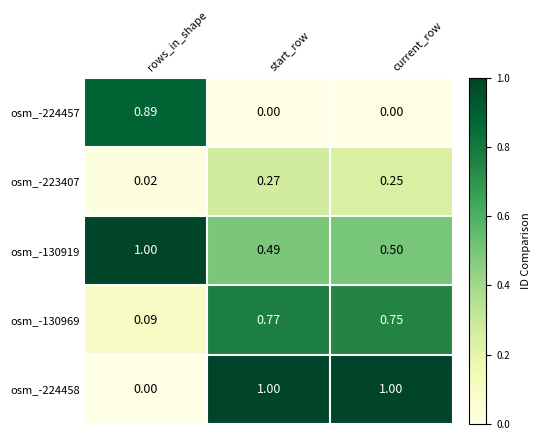

Rank the categories by osm_-130969 value from highest to lowest.

start_row, current_row, rows_in_shape